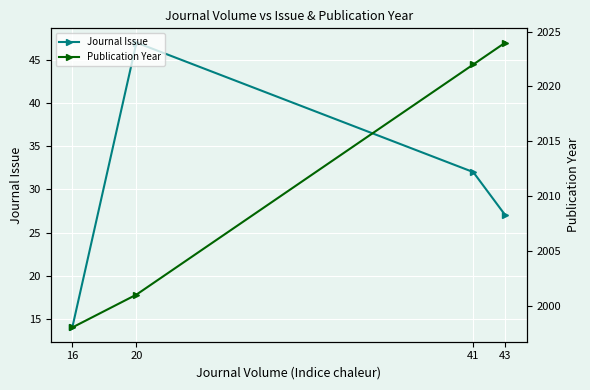

The value of Journal Issue at 41 is 32. True or false?

True